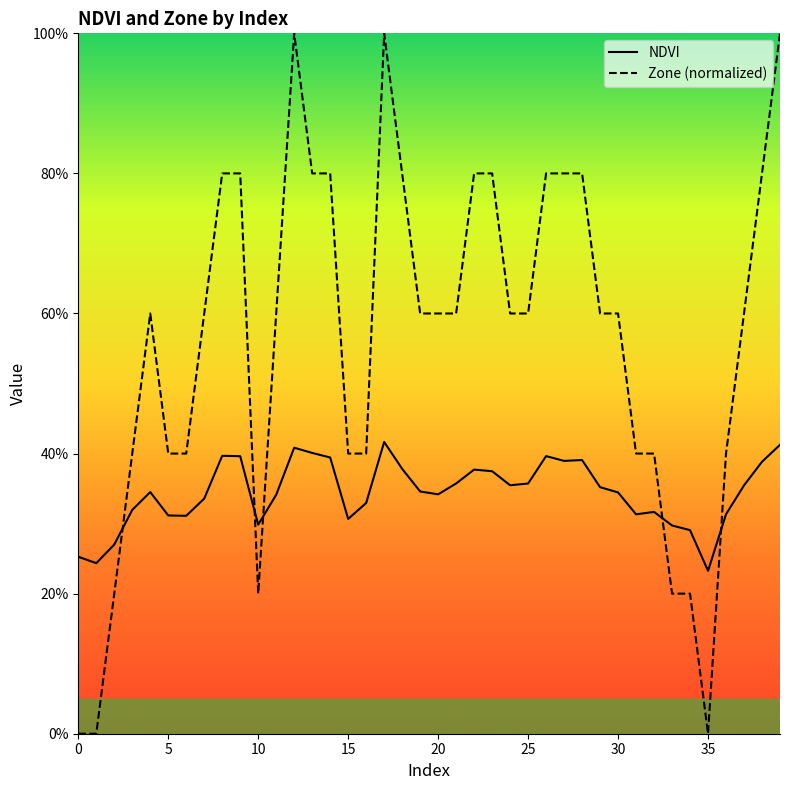

Does the chart have visible grid lines?

No